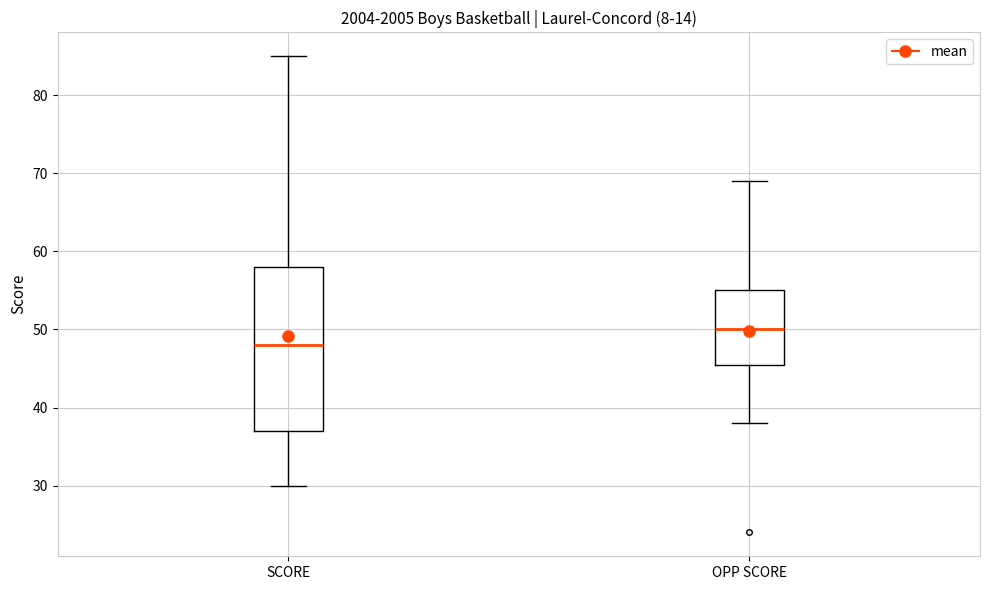

Reading left to right, transcribe this box plot: for each box, give where its median line is, the range the box spans, and where its two whiskers end, as read against the y-axis. The values are not printed on the chart, so give them approximately, as read against the axis.

SCORE: median 48, box 37 to 58, whiskers 30 to 85
OPP SCORE: median 50, box 46 to 55, whiskers 38 to 69